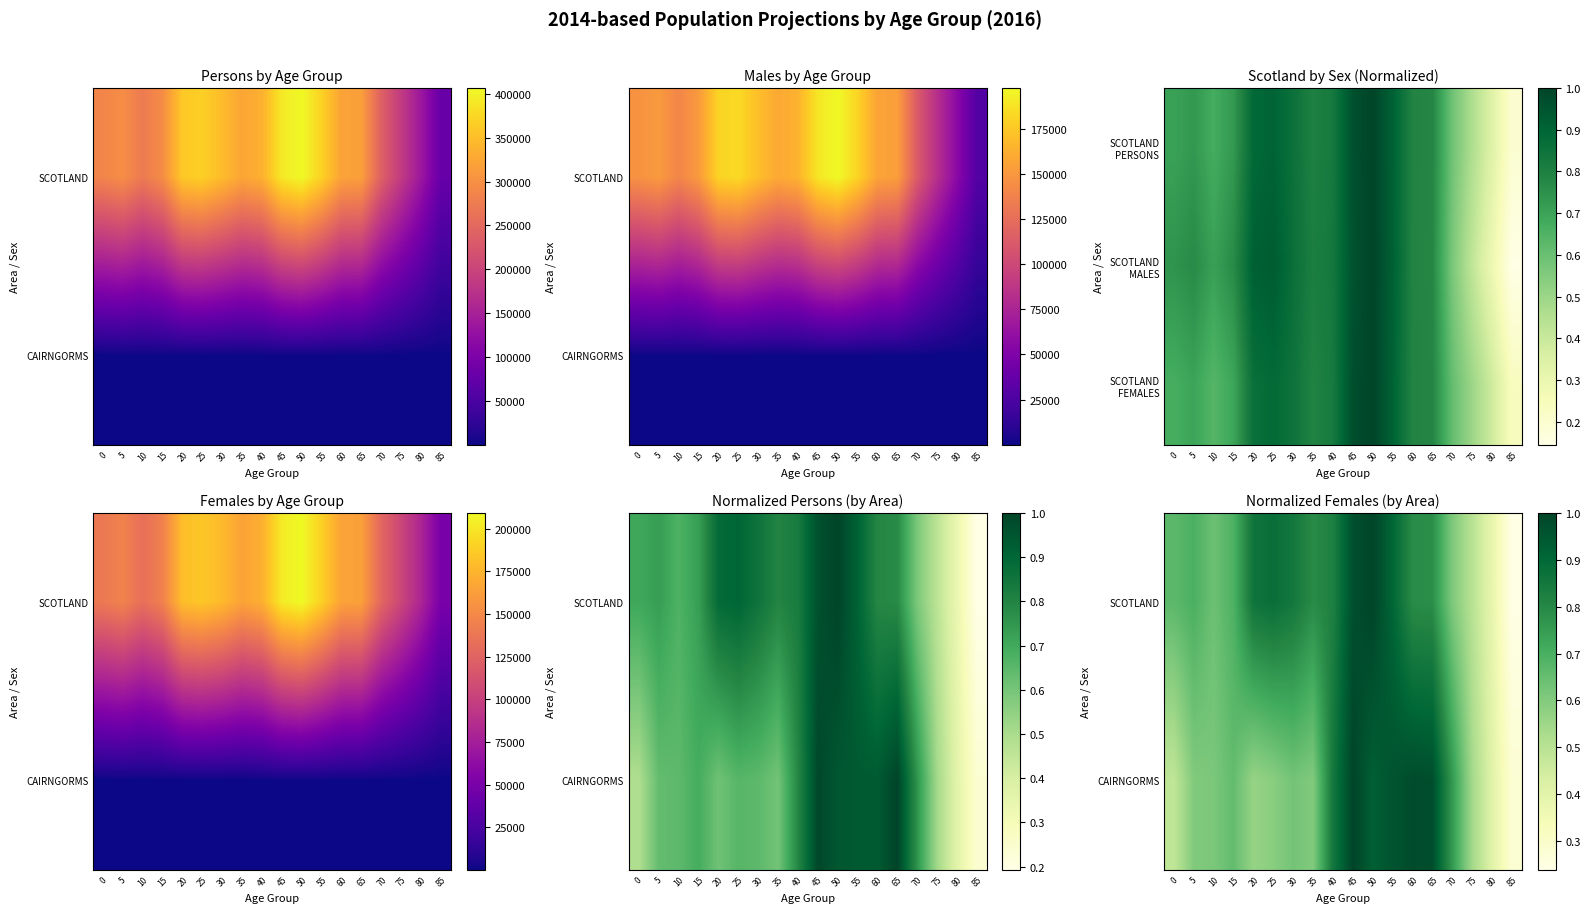

Which series has the largest total across all categories?

SCOTLAND